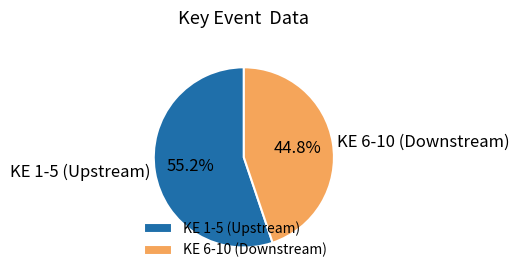

Combined, what portion of the pie is KE 1-5 (Upstream) and KE 6-10 (Downstream)?

100.0%